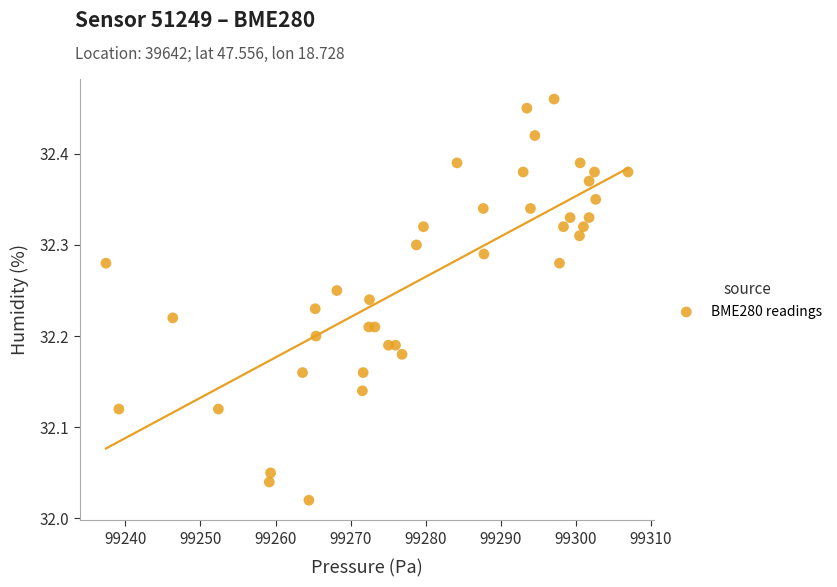

What is the range of Y values (max minus min)?

0.4